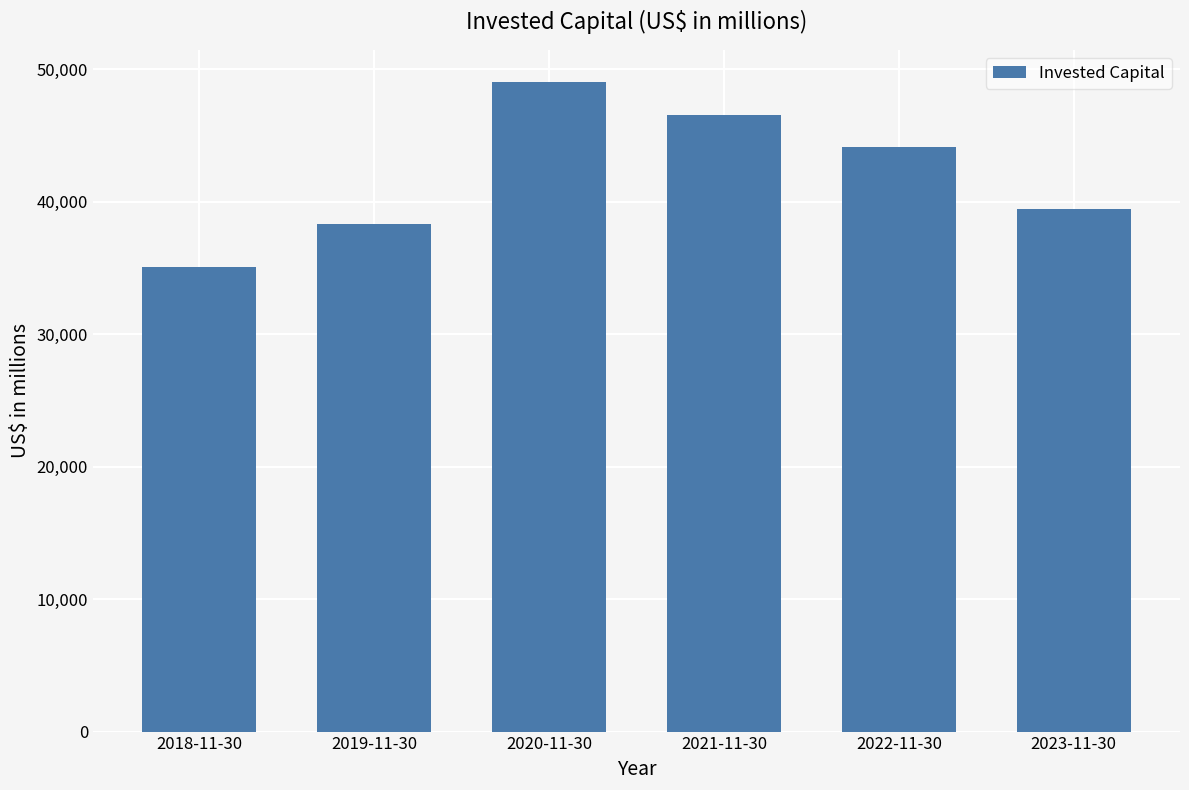

The chart shows a value of 65598 at 2021-11-30. True or false?

False